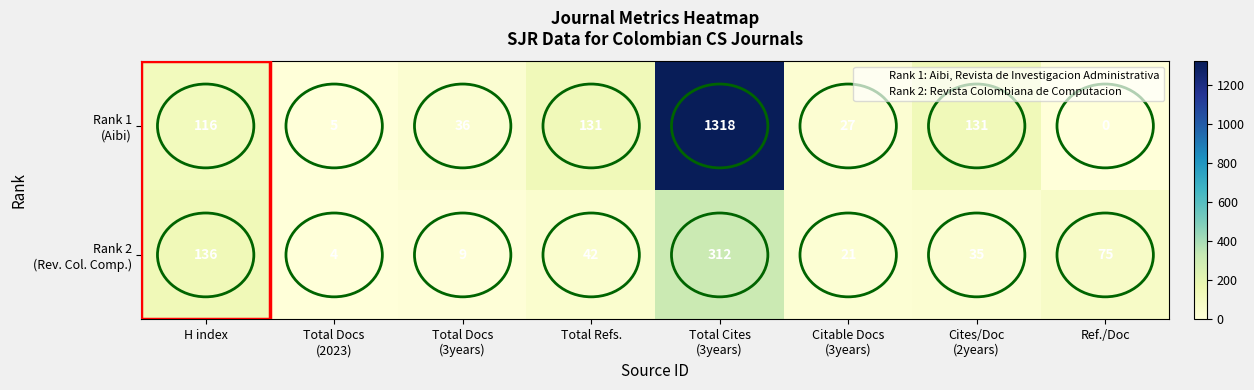

What is the maximum value shown in the chart?

1318